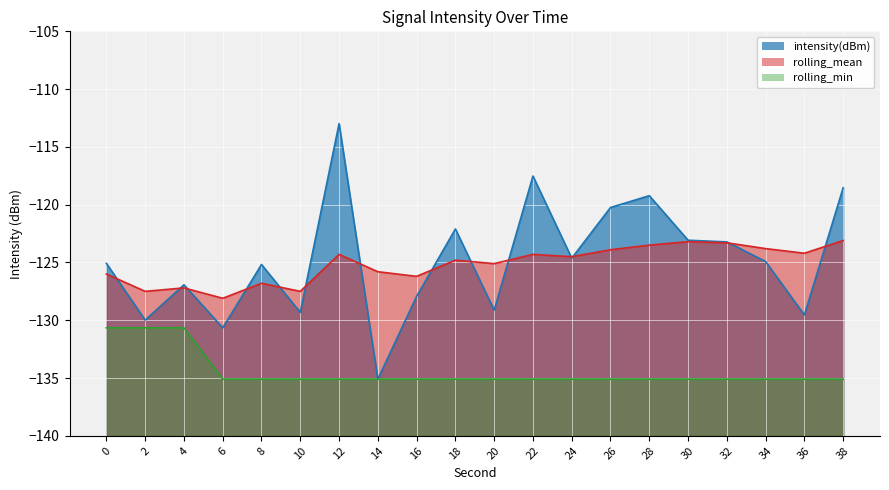

True or false: rolling_mean and rolling_min cross at least once.

False